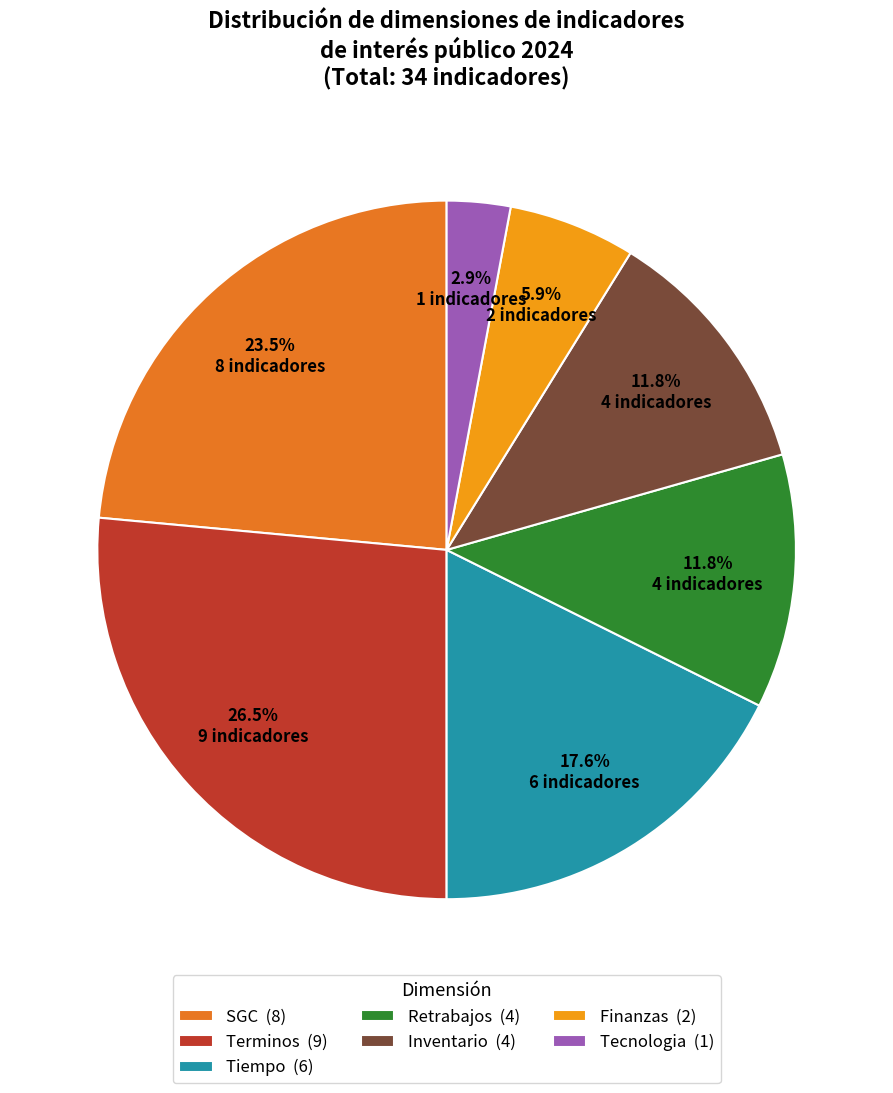

Approximately how many times larger is the value at SGC (8) compared to Inventario (4)?

2.0